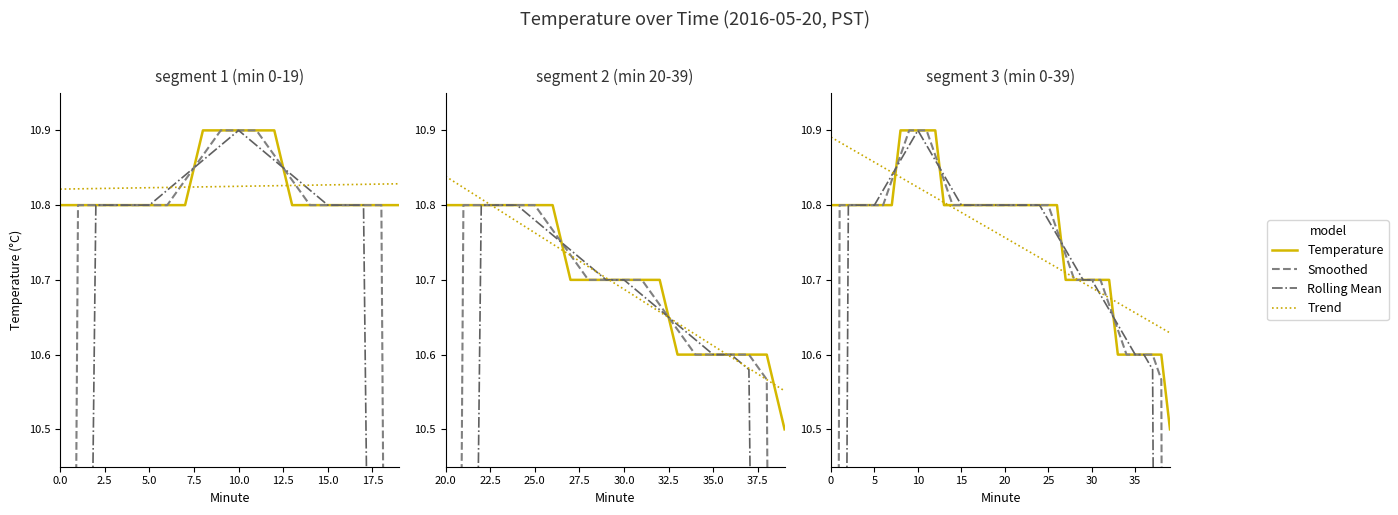

How many lines are shown in the chart?

4